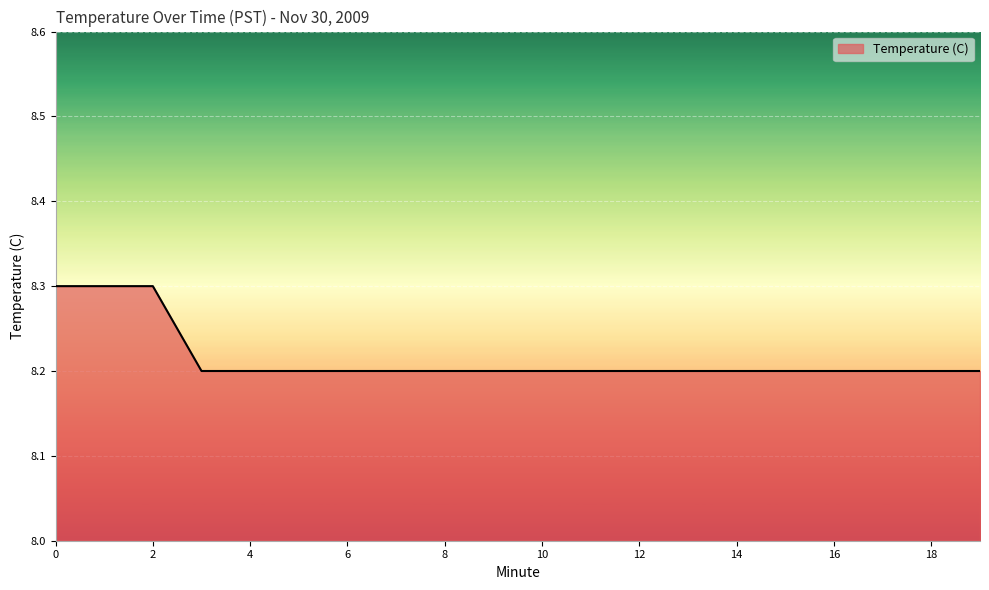

Does the chart display data point markers on the line(s)?

No